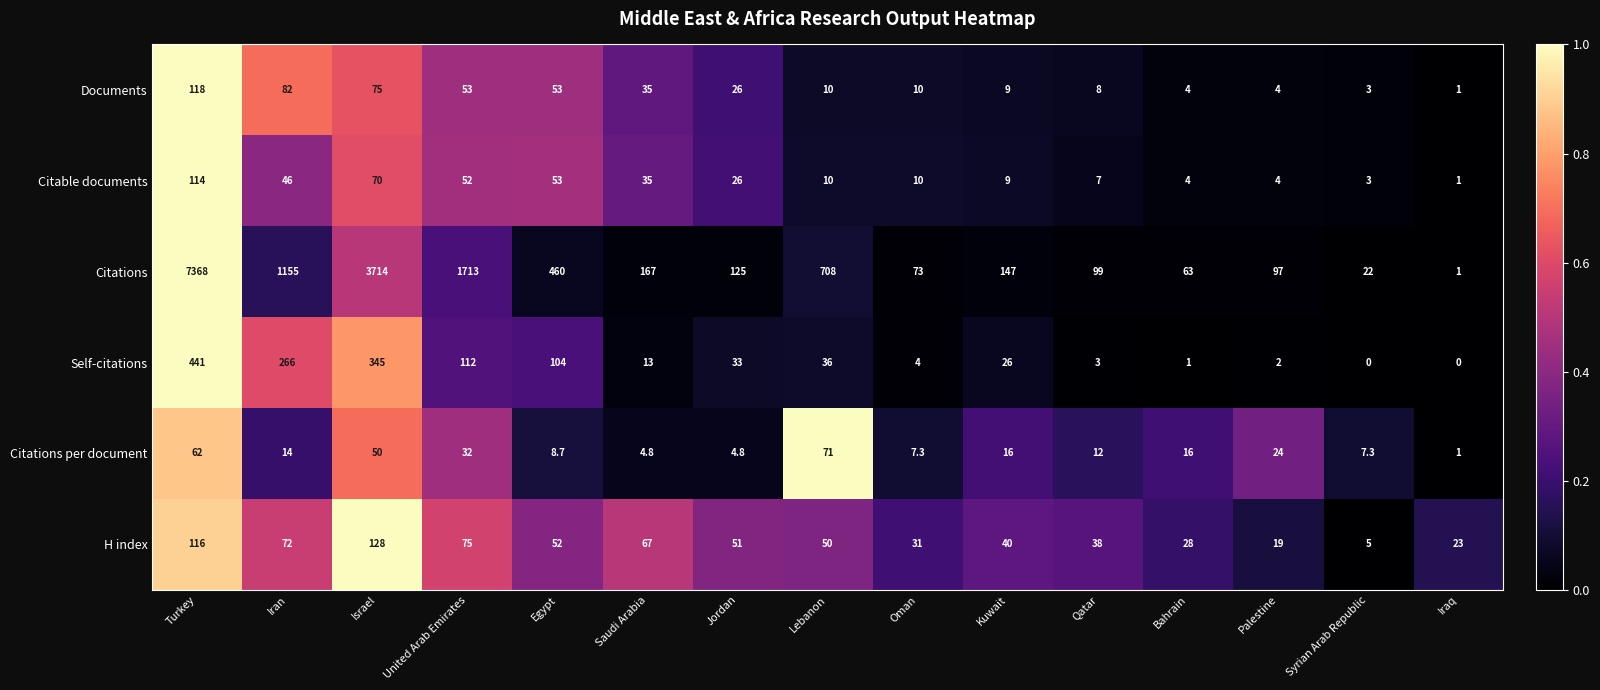

Between Palestine and Iraq, which series saw the biggest shift?

Citations